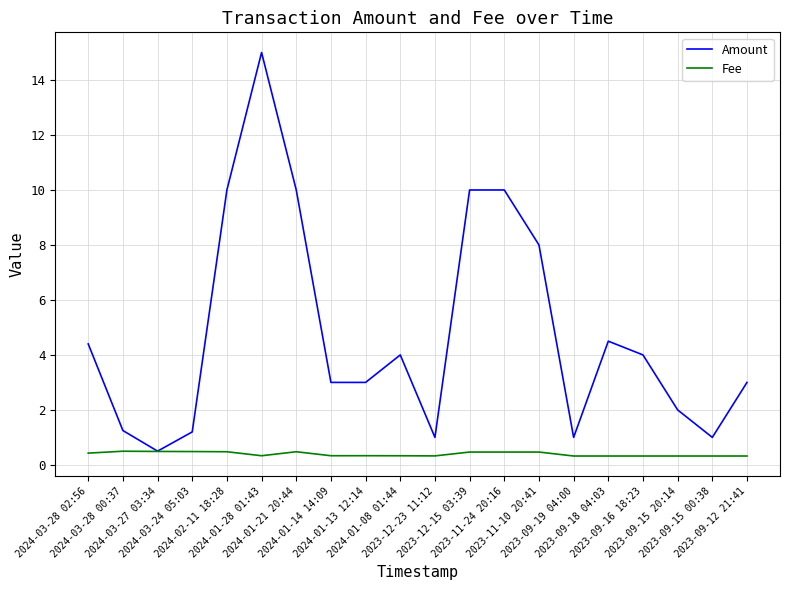

At which label does Amount reach its peak?

2024-01-28 01:43